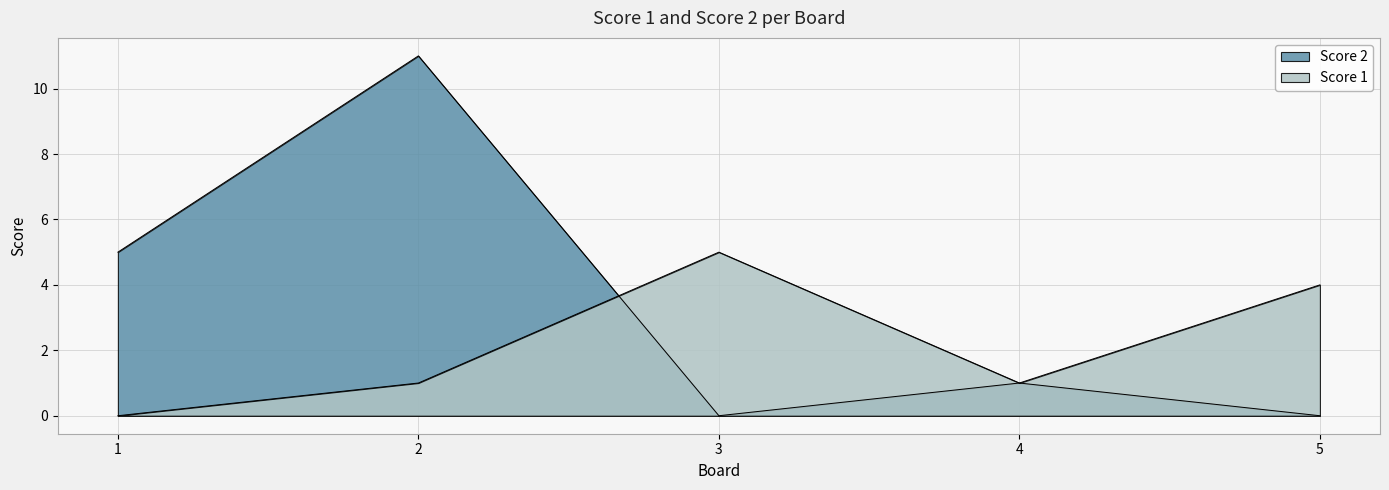

Count the number of categories in the chart.

5